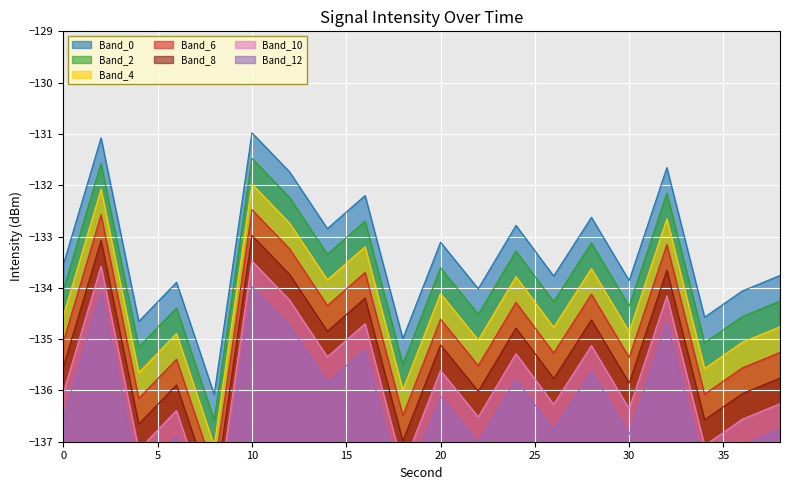

The value at 12 is -131.7. True or false?

True